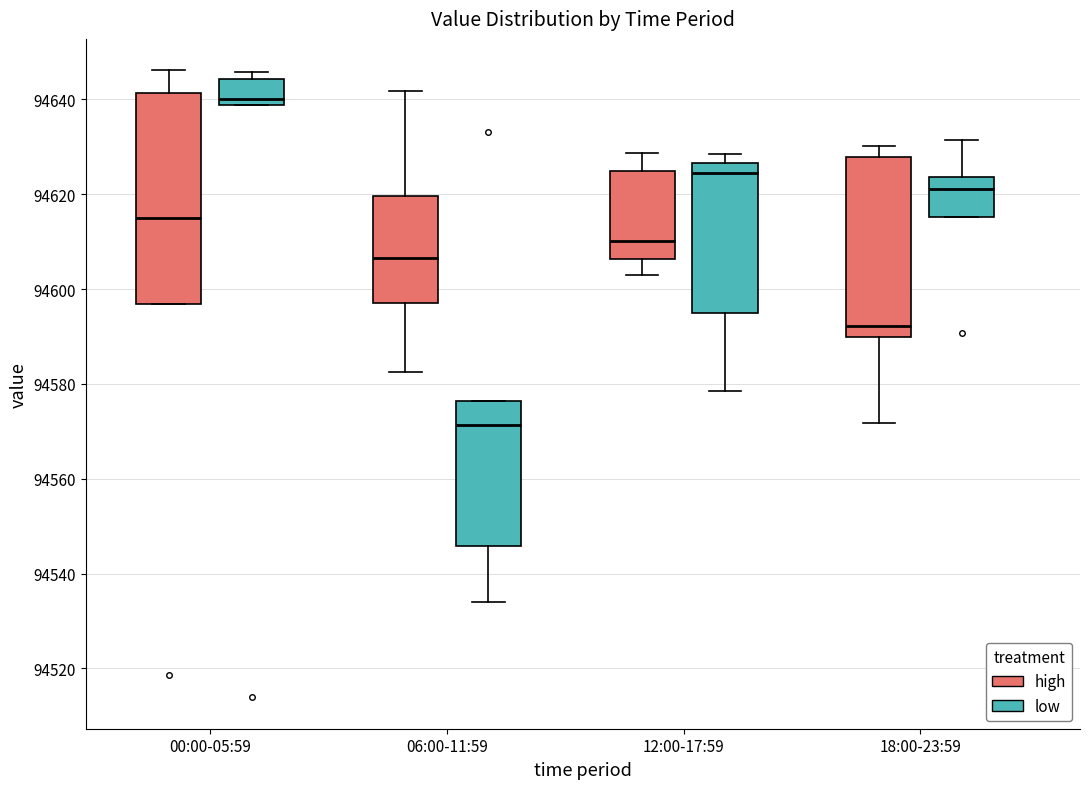

Reading left to right, read every box against the y-axis: the position of its median line, the range the box covers, and the ends of its whiskers. The values are not printed on the chart, so give them approximately, as read against the axis.

00:00-05:59 (high): median 94614, box 94596 to 94642, whiskers 94596 to 94646
00:00-05:59 (low): median 94640, box 94638 to 94644, whiskers 94638 to 94646
06:00-11:59 (high): median 94606, box 94598 to 94620, whiskers 94582 to 94642
06:00-11:59 (low): median 94572, box 94546 to 94576, whiskers 94534 to 94576
12:00-17:59 (high): median 94610, box 94606 to 94624, whiskers 94604 to 94628
12:00-17:59 (low): median 94624, box 94594 to 94626, whiskers 94578 to 94628
18:00-23:59 (high): median 94592, box 94590 to 94628, whiskers 94572 to 94630
18:00-23:59 (low): median 94622, box 94616 to 94624, whiskers 94616 to 94632